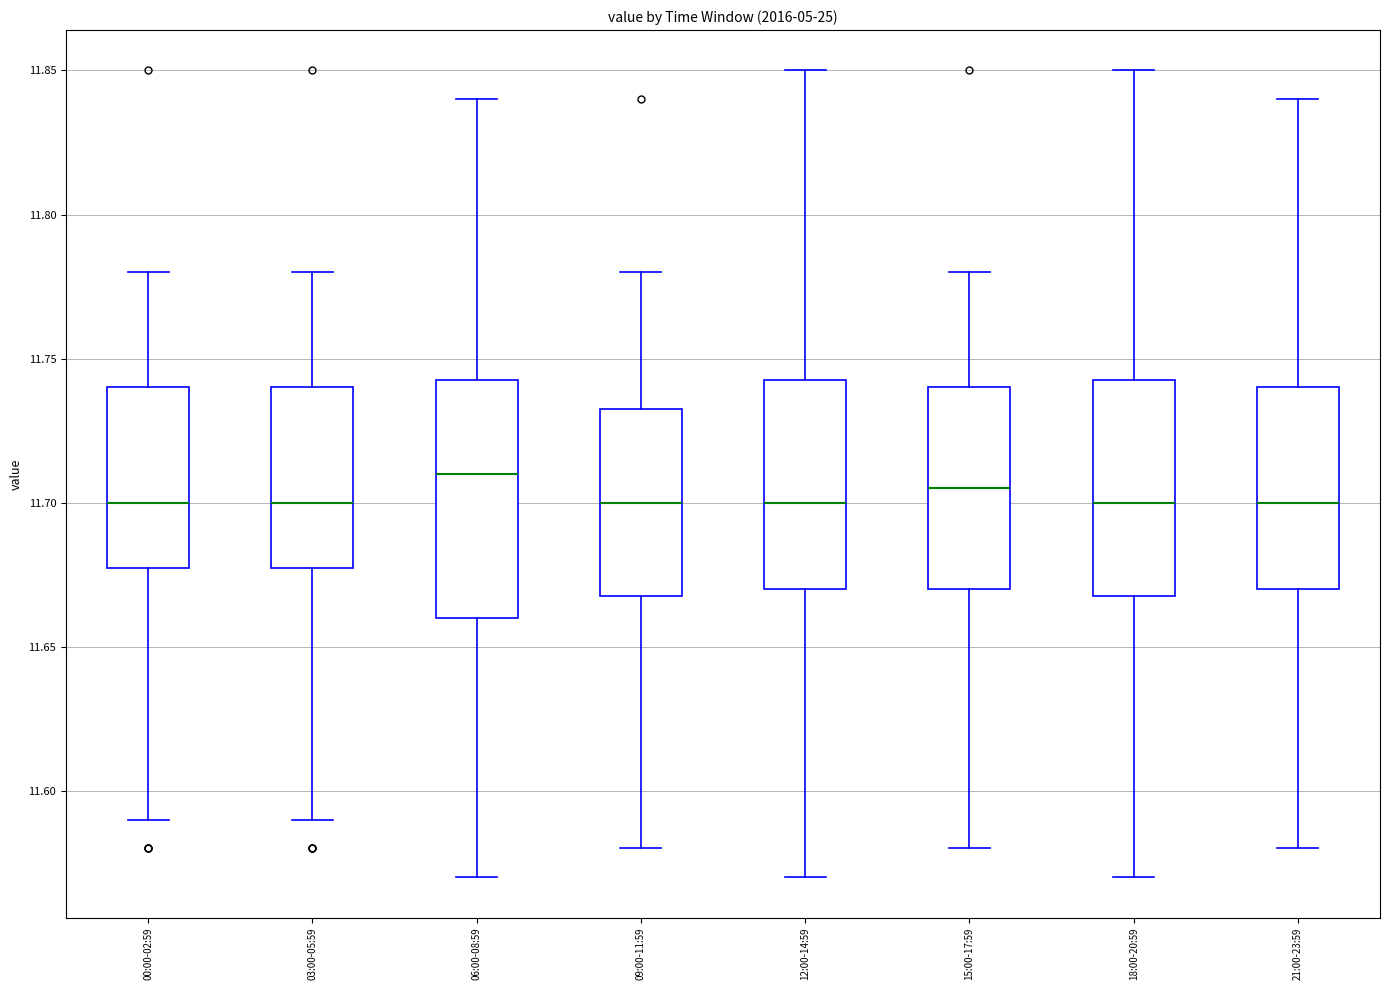

Reading left to right, read every box against the y-axis: the position of its median line, the range the box covers, and the ends of its whiskers. The values are not printed on the chart, so give them approximately, as read against the axis.

00:00-02:59: median 11.700, box 11.680 to 11.740, whiskers 11.590 to 11.780
03:00-05:59: median 11.700, box 11.680 to 11.740, whiskers 11.590 to 11.780
06:00-08:59: median 11.710, box 11.660 to 11.745, whiskers 11.570 to 11.840
09:00-11:59: median 11.700, box 11.670 to 11.735, whiskers 11.580 to 11.780
12:00-14:59: median 11.700, box 11.670 to 11.745, whiskers 11.570 to 11.850
15:00-17:59: median 11.705, box 11.670 to 11.740, whiskers 11.580 to 11.780
18:00-20:59: median 11.700, box 11.670 to 11.745, whiskers 11.570 to 11.850
21:00-23:59: median 11.700, box 11.670 to 11.740, whiskers 11.580 to 11.840